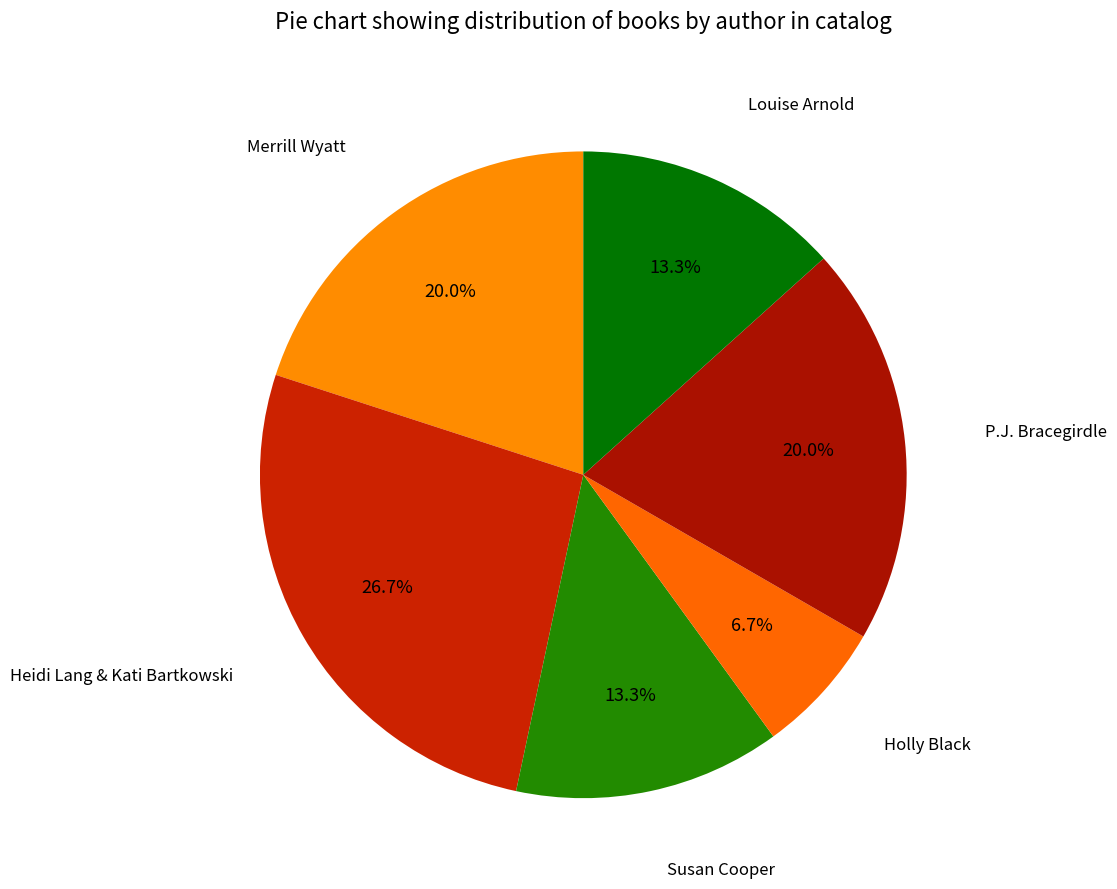

How much of the chart is everything except Holly Black?

93.3%